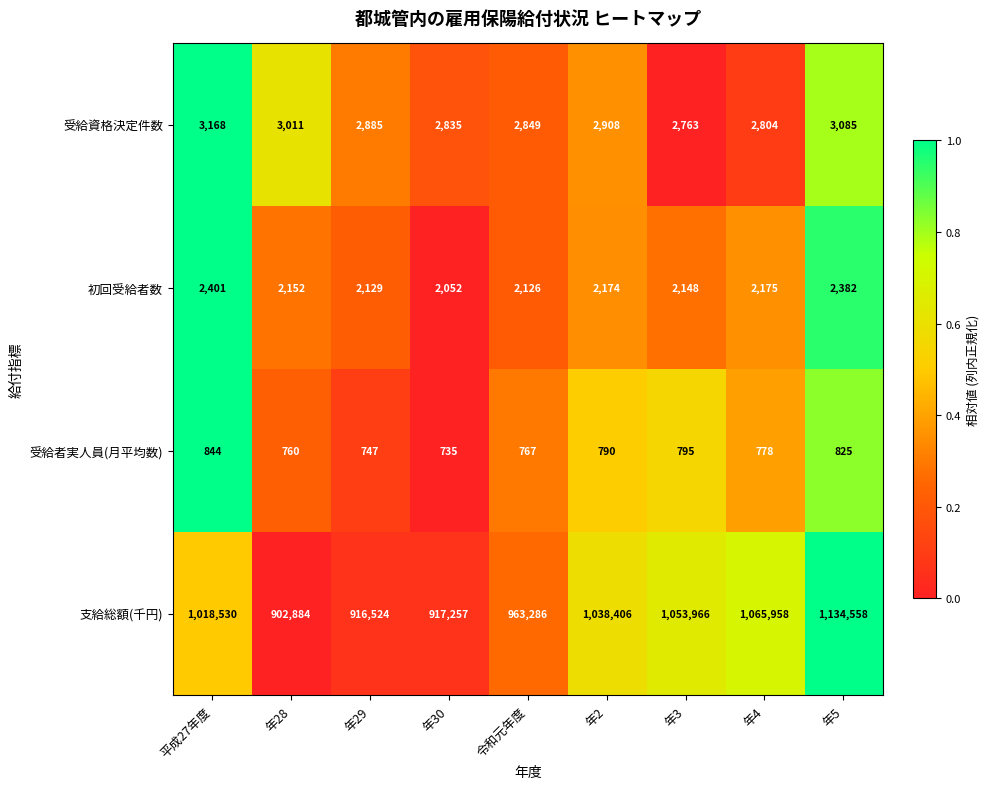

What is the spread (max minus min) of values at 平成27年度?

1017686